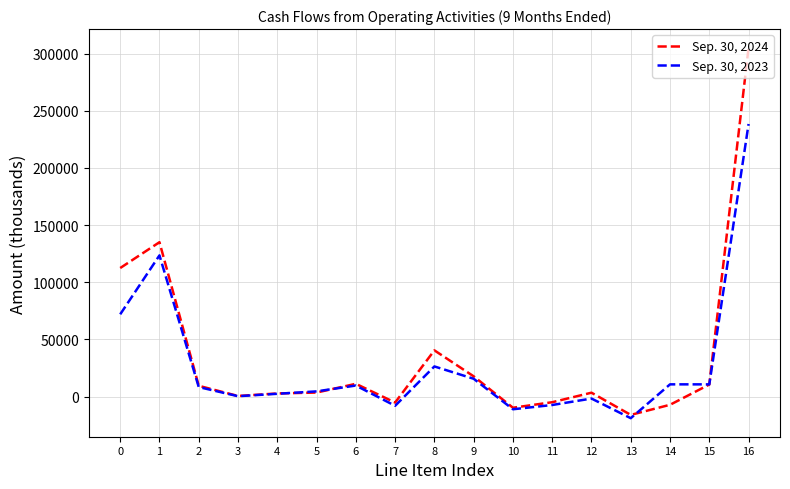

Rank the series by their average value, from highest to lowest.

Sep. 30, 2024, Sep. 30, 2023